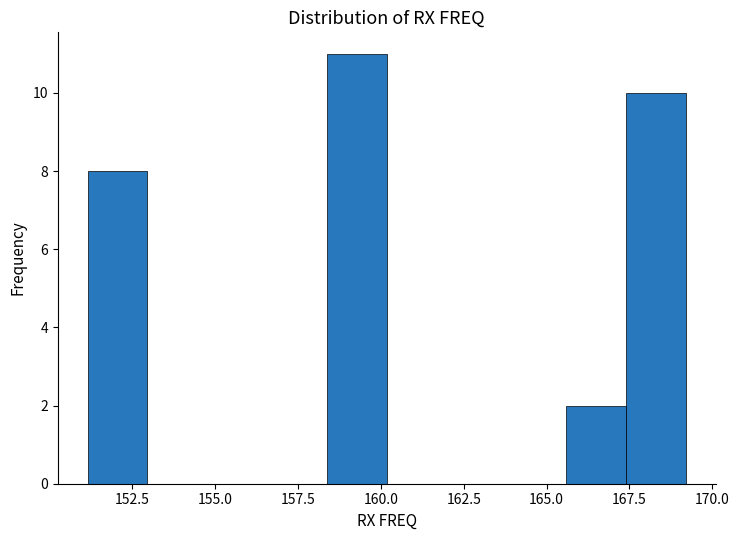

Read against the x-axis, roughly where is the centre of the tallest bar?

159.5